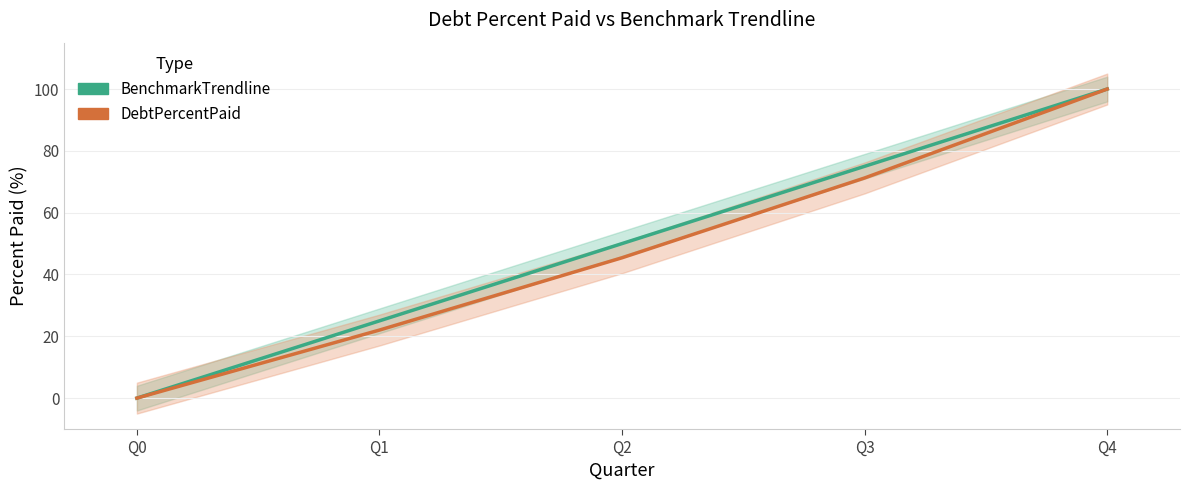

What is the average value of the DebtPercentPaid series?

47.7